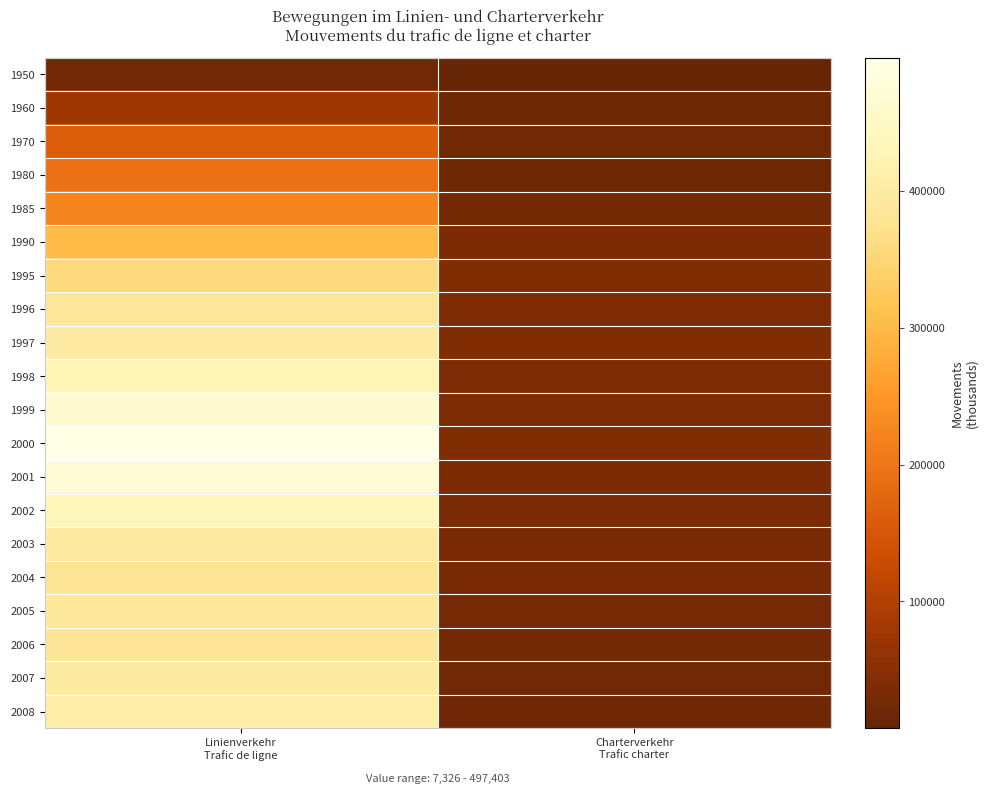

Reading left to right, list all the values displayed in this chart.

1950: Linienverkehr
Trafic de ligne=24166	Charterverkehr
Trafic charter=7326
1960: Linienverkehr
Trafic de ligne=77337	Charterverkehr
Trafic charter=17432
1970: Linienverkehr
Trafic de ligne=162118	Charterverkehr
Trafic charter=21814
1980: Linienverkehr
Trafic de ligne=194463	Charterverkehr
Trafic charter=18636
1985: Linienverkehr
Trafic de ligne=223154	Charterverkehr
Trafic charter=24864
1990: Linienverkehr
Trafic de ligne=301420	Charterverkehr
Trafic charter=34357
1995: Linienverkehr
Trafic de ligne=357731	Charterverkehr
Trafic charter=41501
1996: Linienverkehr
Trafic de ligne=389383	Charterverkehr
Trafic charter=39047
1997: Linienverkehr
Trafic de ligne=401195	Charterverkehr
Trafic charter=40904
1998: Linienverkehr
Trafic de ligne=427694	Charterverkehr
Trafic charter=37711
1999: Linienverkehr
Trafic de ligne=467220	Charterverkehr
Trafic charter=37901
2000: Linienverkehr
Trafic de ligne=497403	Charterverkehr
Trafic charter=40410
2001: Linienverkehr
Trafic de ligne=470947	Charterverkehr
Trafic charter=35870
2002: Linienverkehr
Trafic de ligne=436018	Charterverkehr
Trafic charter=32872
2003: Linienverkehr
Trafic de ligne=396268	Charterverkehr
Trafic charter=30569
2004: Linienverkehr
Trafic de ligne=382229	Charterverkehr
Trafic charter=30392
2005: Linienverkehr
Trafic de ligne=390862	Charterverkehr
Trafic charter=28094
2006: Linienverkehr
Trafic de ligne=383343	Charterverkehr
Trafic charter=24796
2007: Linienverkehr
Trafic de ligne=399730	Charterverkehr
Trafic charter=22050
2008: Linienverkehr
Trafic de ligne=411090	Charterverkehr
Trafic charter=19853